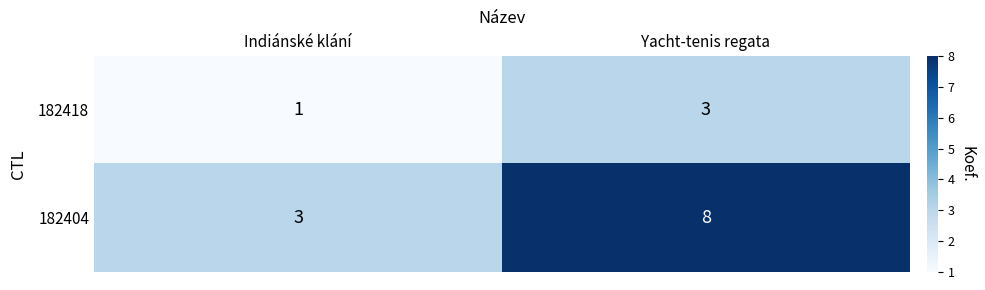

Which series changed the most between Indiánské klání and Yacht-tenis regata?

182404